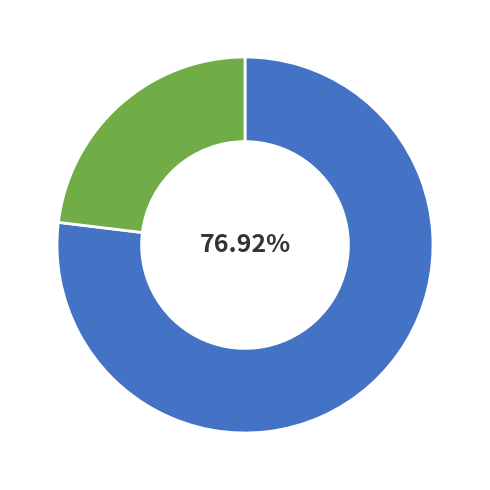

To the nearest percent, what is the average slice percentage?

50%